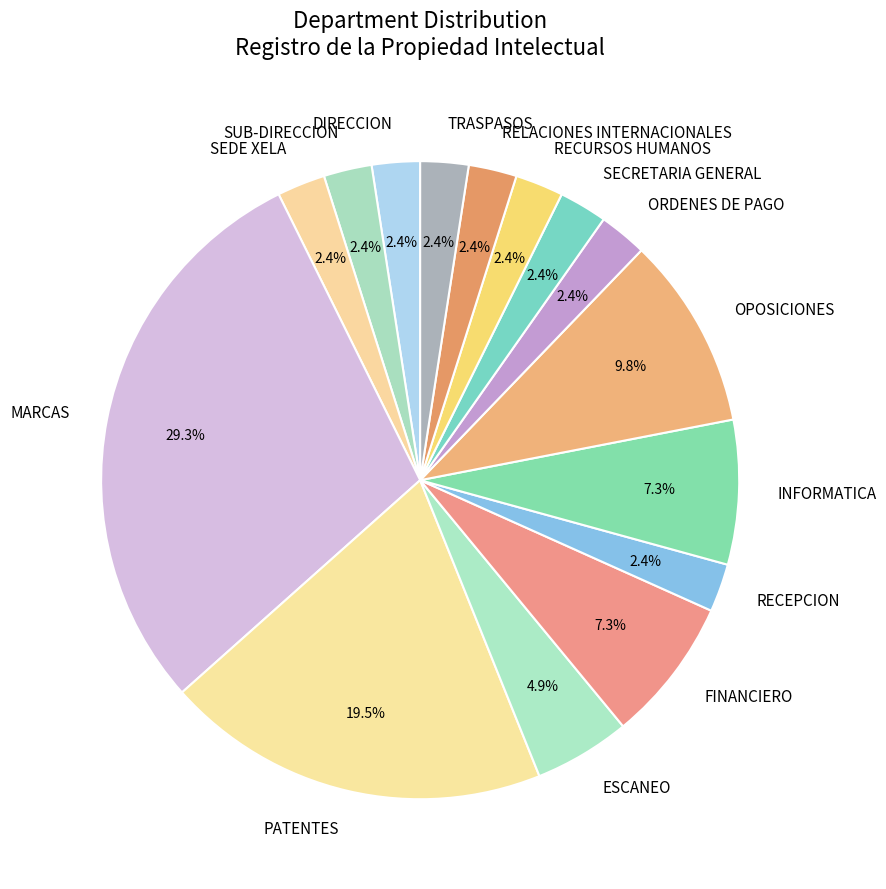

To the nearest percent, what portion does ESCANEO represent?

5%